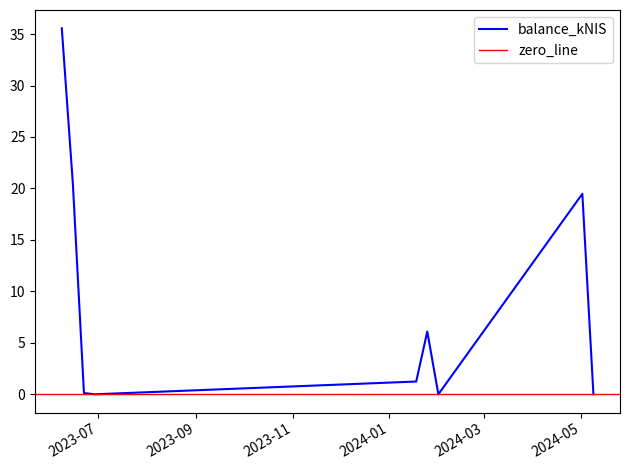

List the labels in order of value, largest first.

2023-06-08, 2023-06-15, 2024-05-02, 2024-01-25, 2024-01-18, 2023-06-22, 2023-06-29, 2024-02-01, 2024-05-09